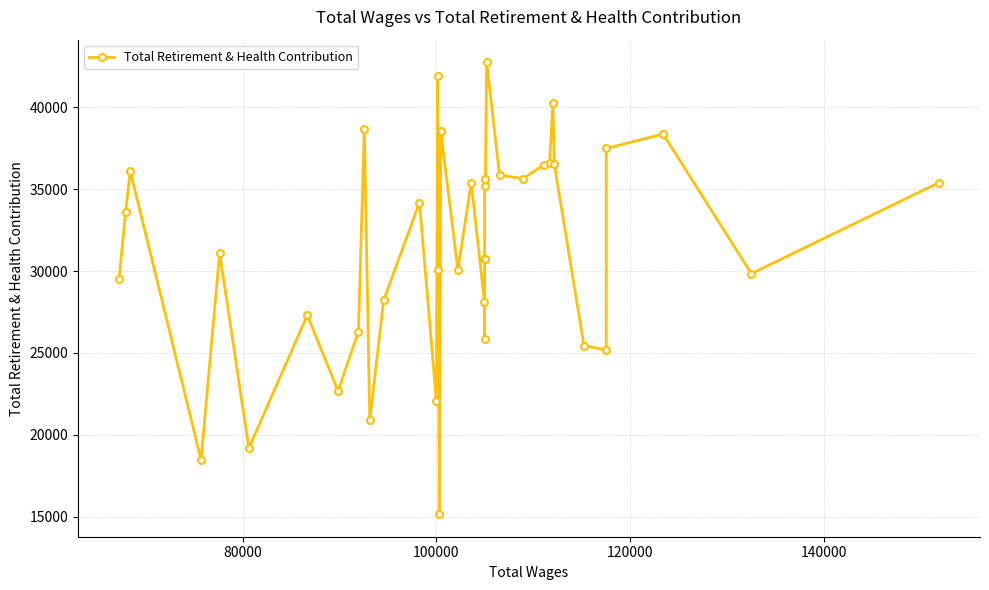

What is the maximum value shown in the chart?

42736